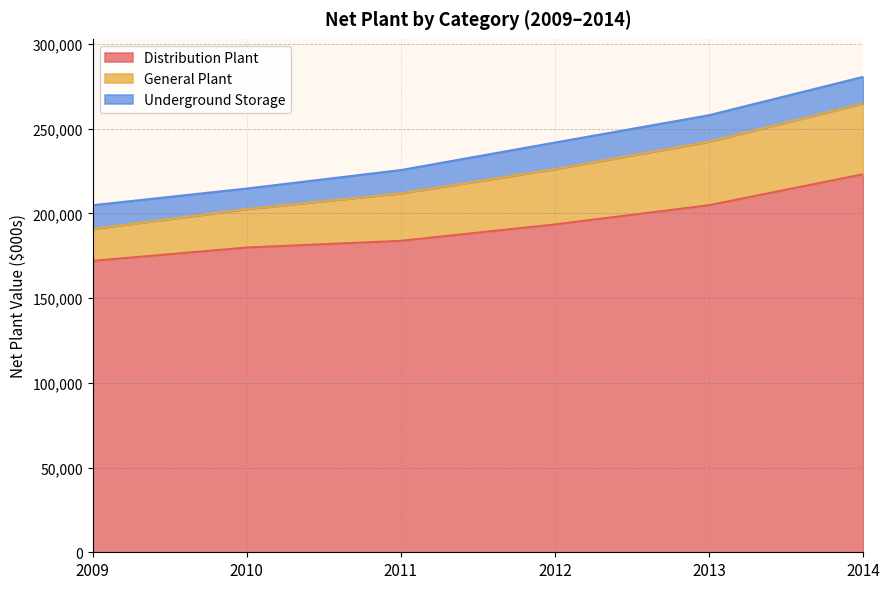

The value of Distribution Plant at 2010 is 284791. True or false?

False